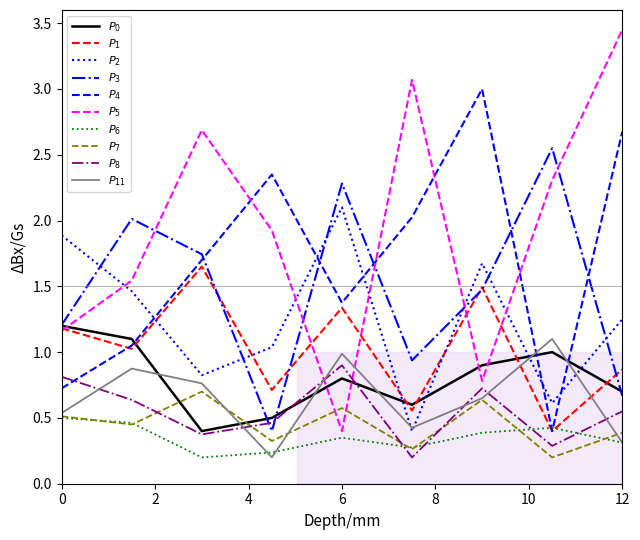

Does the chart have visible grid lines?

No